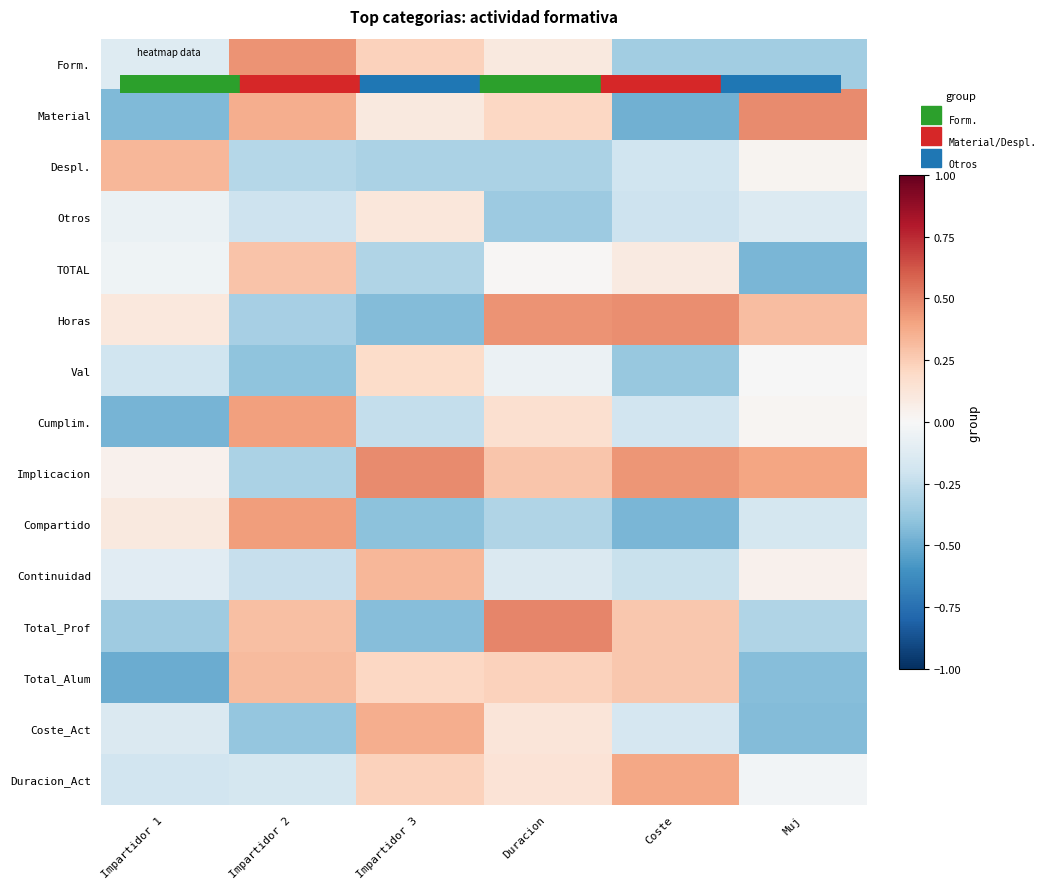

At Muj, list the series in order from smallest to largest.

TOTAL, Coste_Act, Total_Alum, Form., Total_Prof, Compartido, Otros, Duracion_Act, Val, Cumplim., Despl., Continuidad, Horas, Implicacion, Material